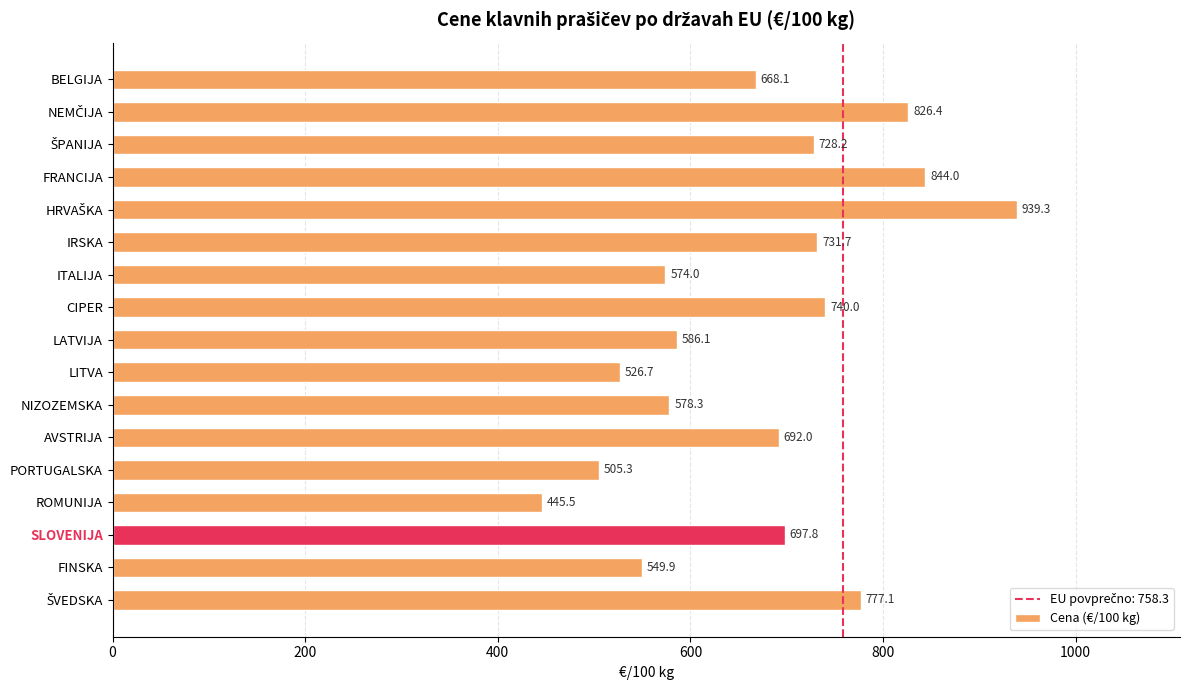

At which label is the value closest to 692?

AVSTRIJA